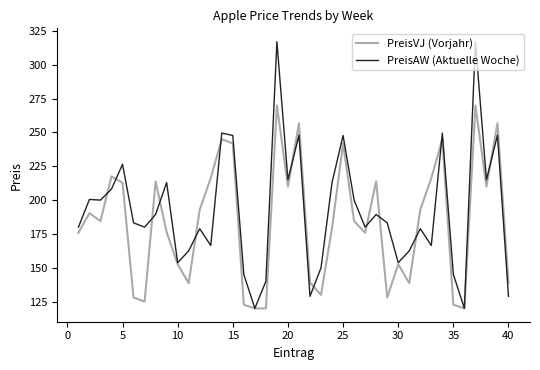

Which series has the largest range (max minus min)?

PreisAW (Aktuelle Woche)